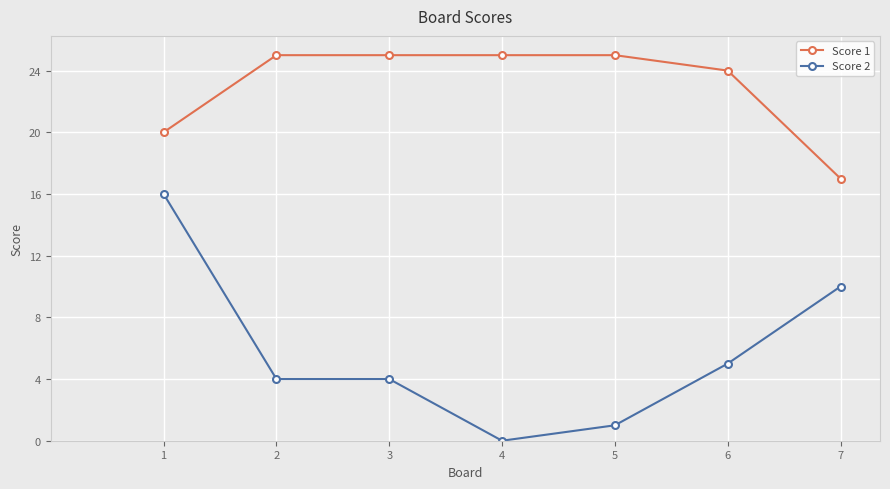

Is it true that Score 1 equals 25 at 4?

True